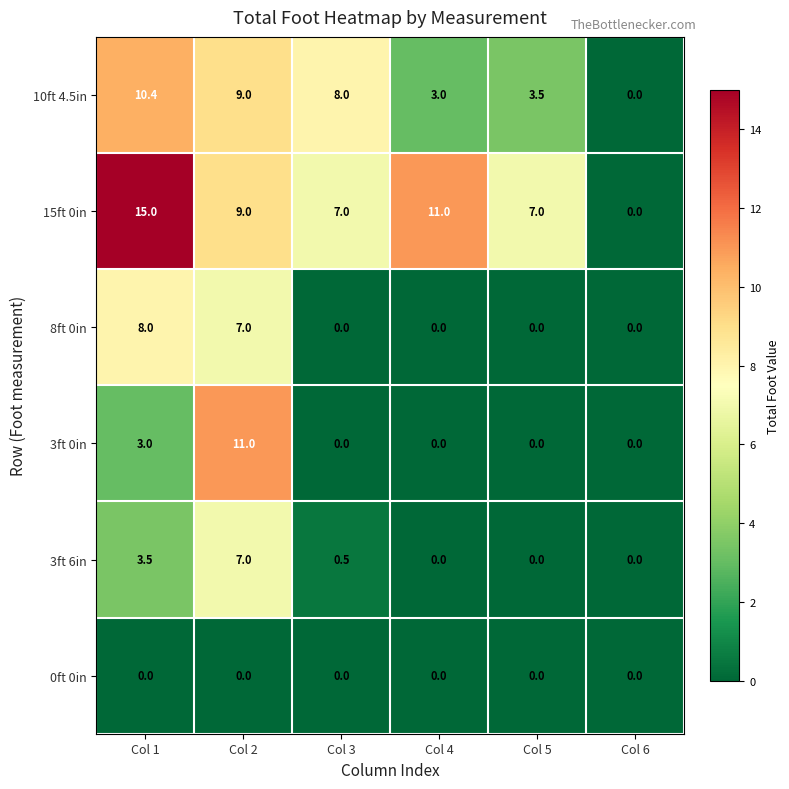

At how many categories does at least one series exceed 3?

5